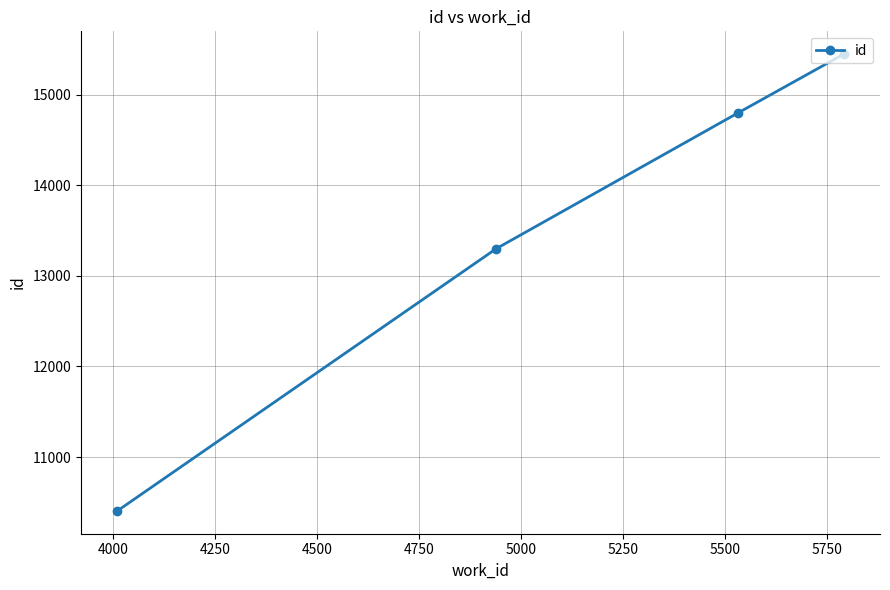

What is the sum of all values?

53952